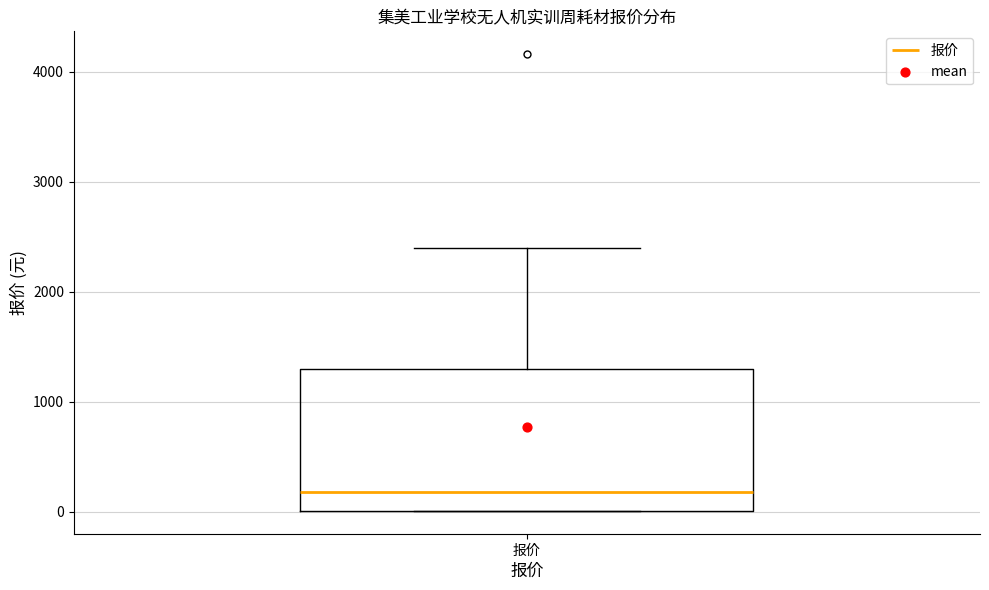

Transcribe this box plot: give where the median line is, the range the box spans, and where the two whiskers end, as read against the y-axis. The values are not printed on the chart, so give them approximately, as read against the axis.

median 200, box 0 to 1300, whiskers 0 to 2400